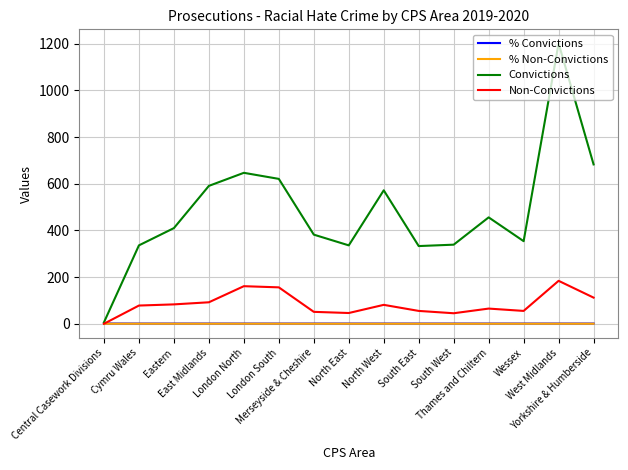

Which series has the largest total across all categories?

Convictions